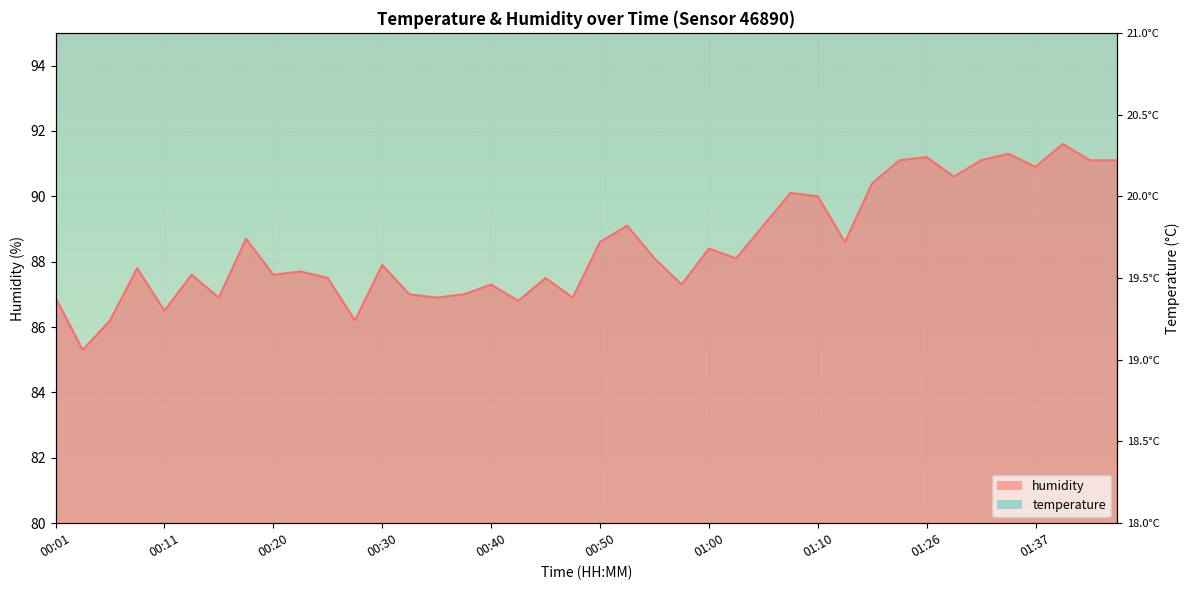

How many interior local valleys does the temperature series have?

1